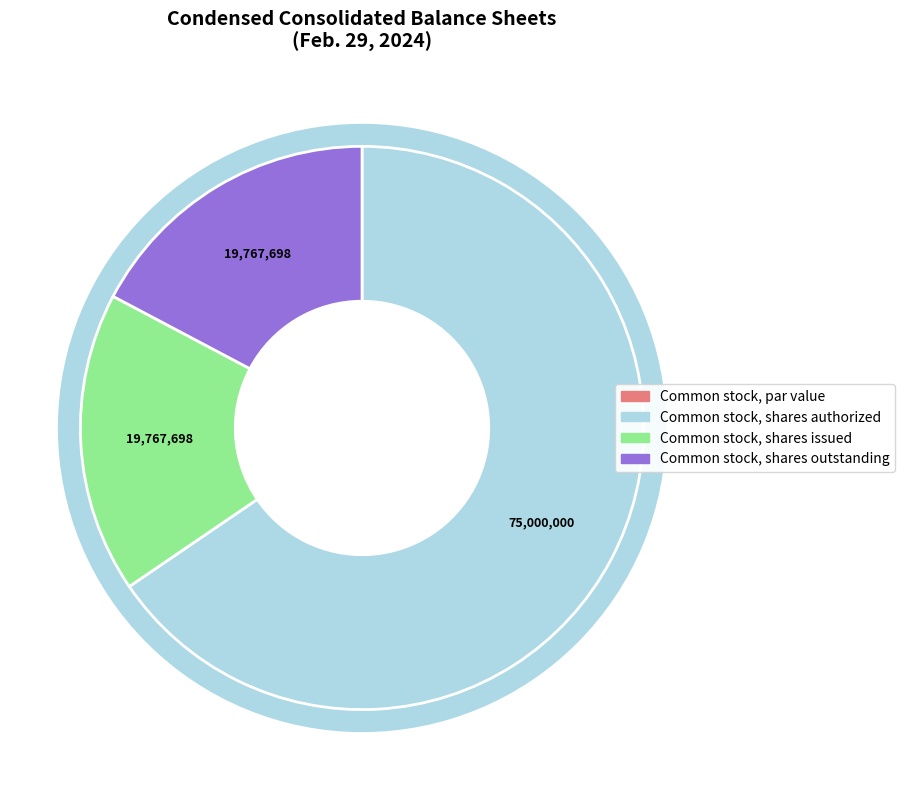

Which category accounts for the majority?

Common stock, shares authorized